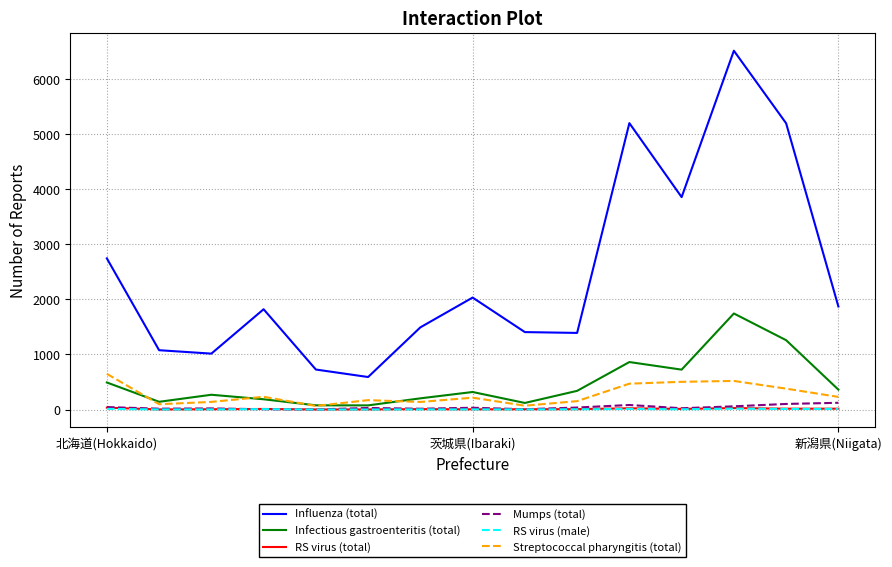

What is the greatest value displayed?

6516